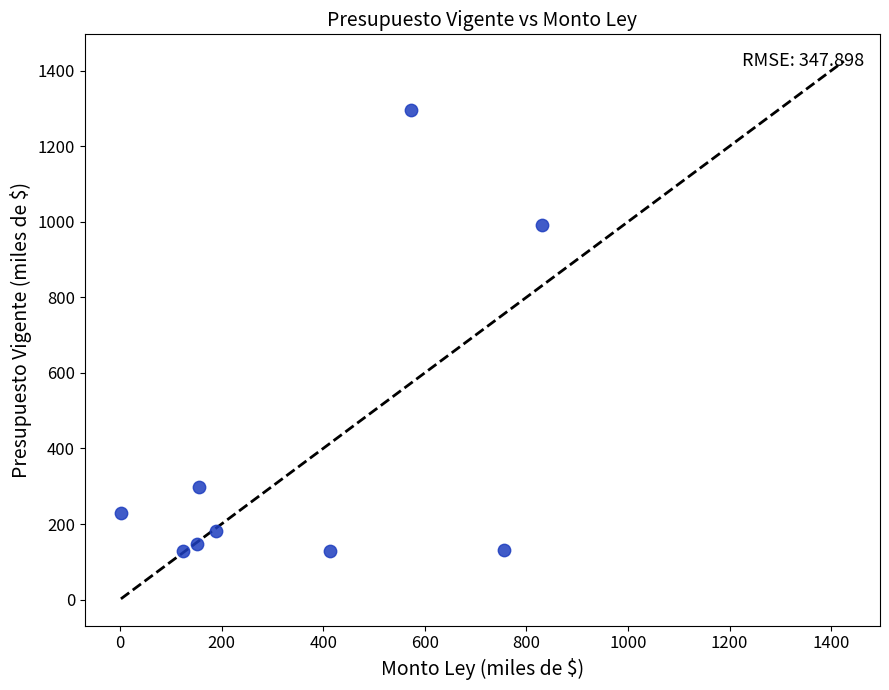

What is the range of X values (max minus min)?

827.5